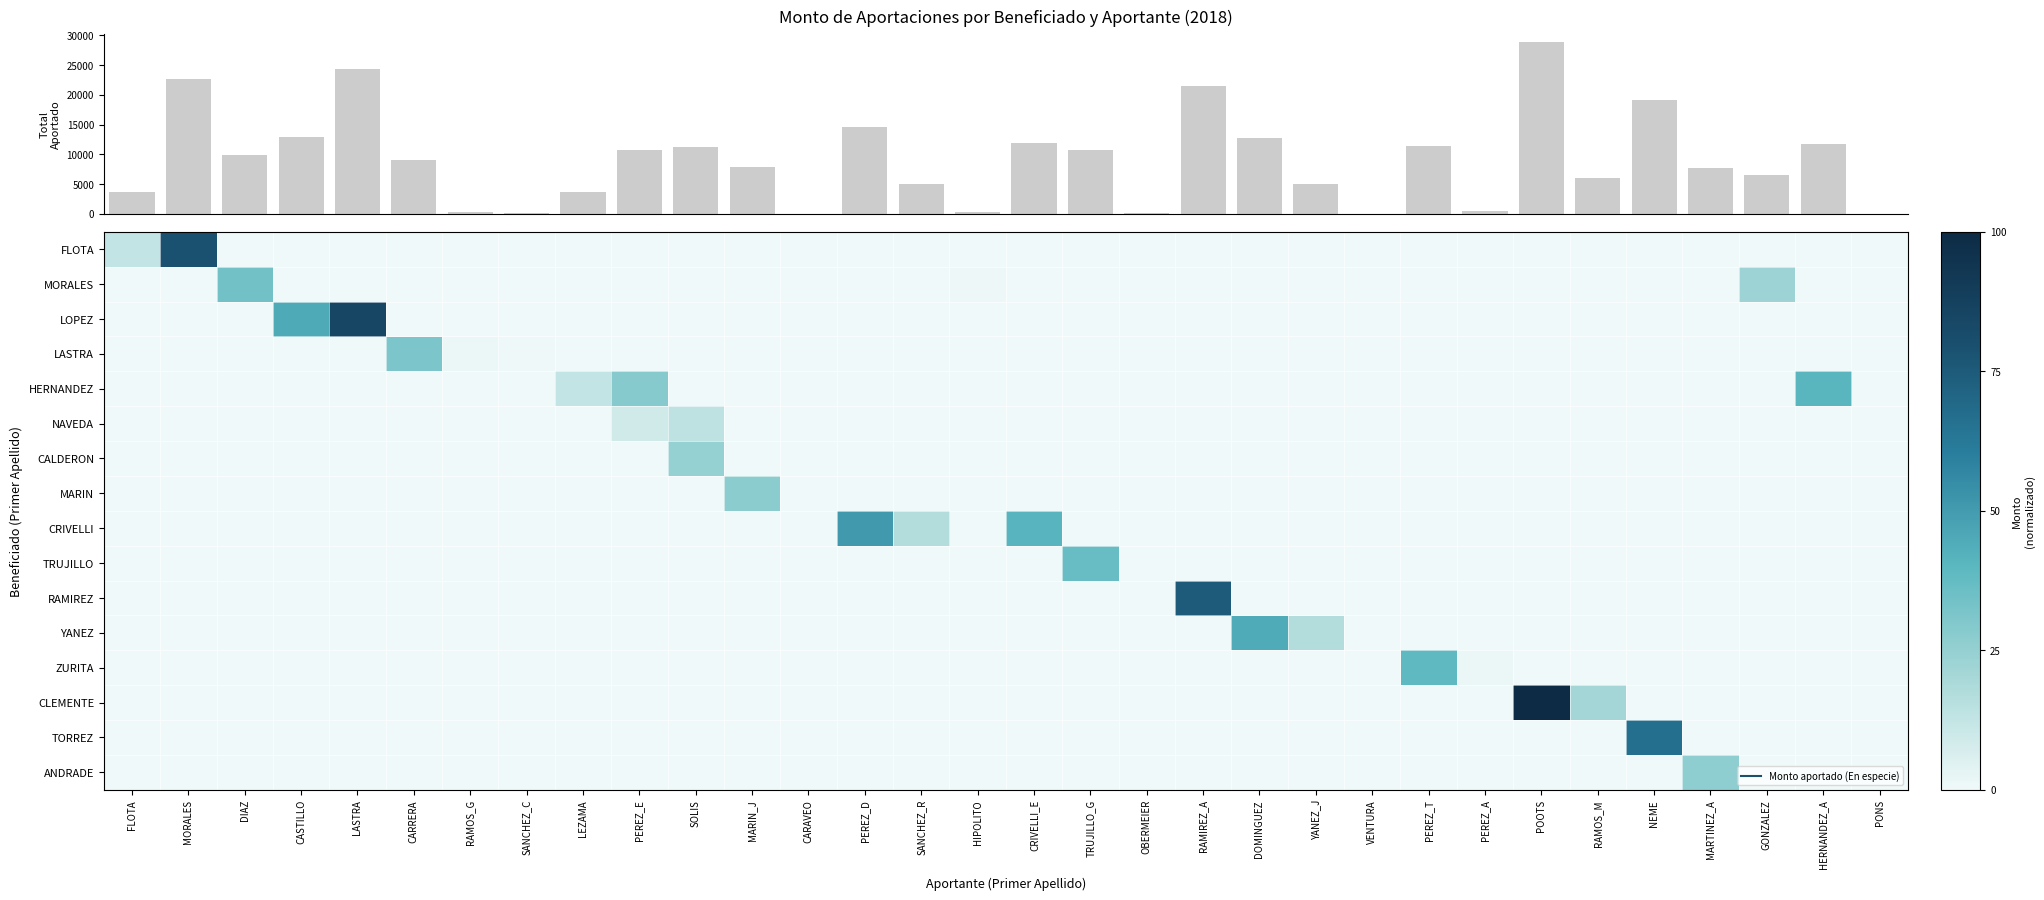

How many values in the YANEZ series exceed 0?

2